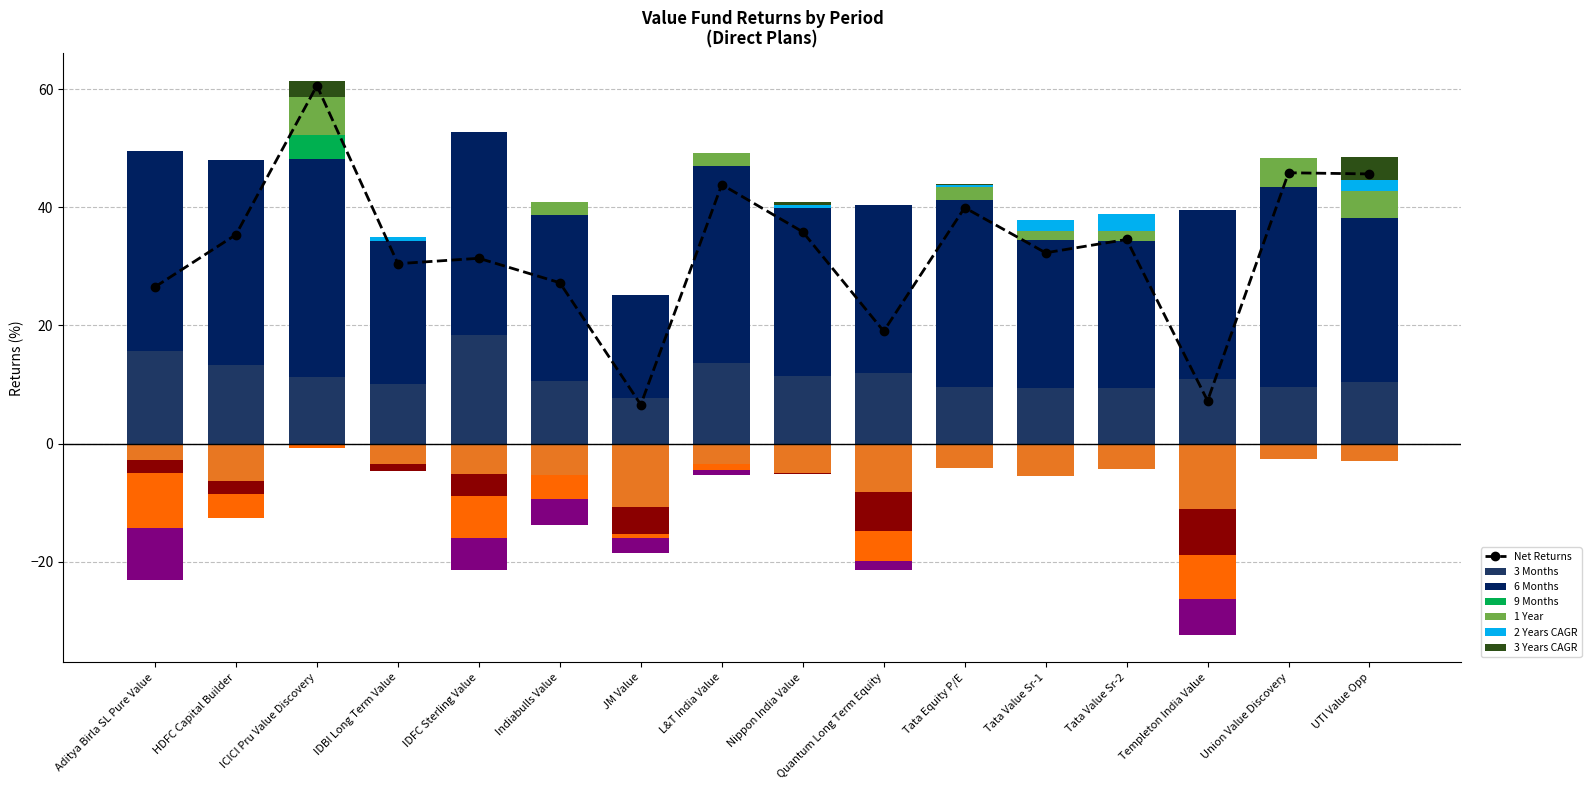

What is the sum of the 1 Year values at Tata Value Sr-2 and ICICI Pru Value Discovery?

8.2